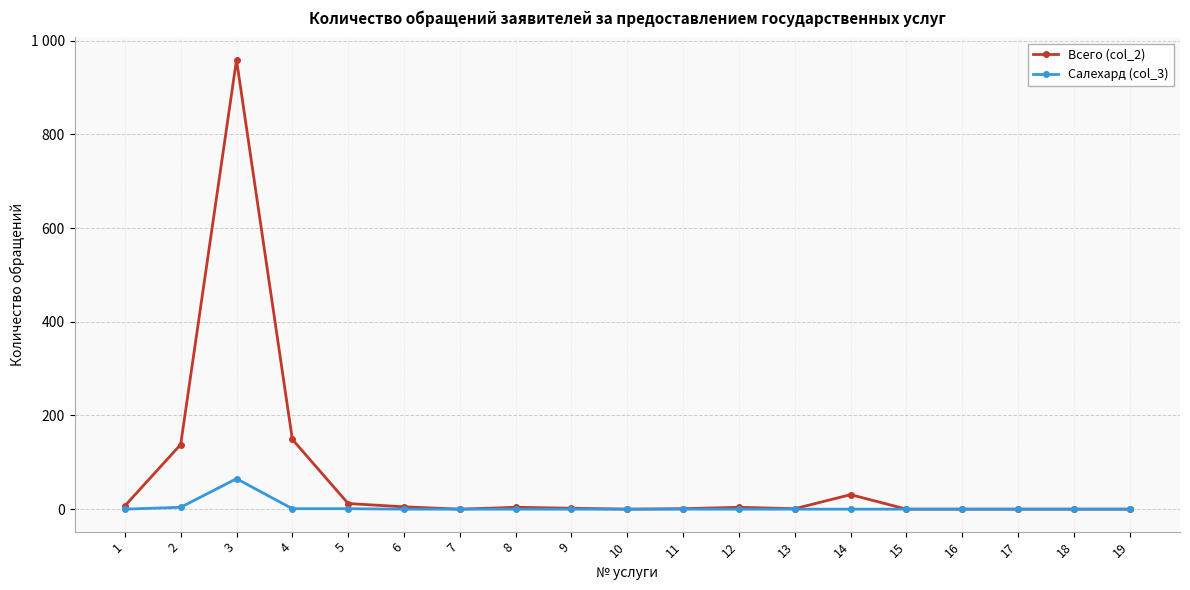

The value of Всего (col_2) at 19 is 0. True or false?

True